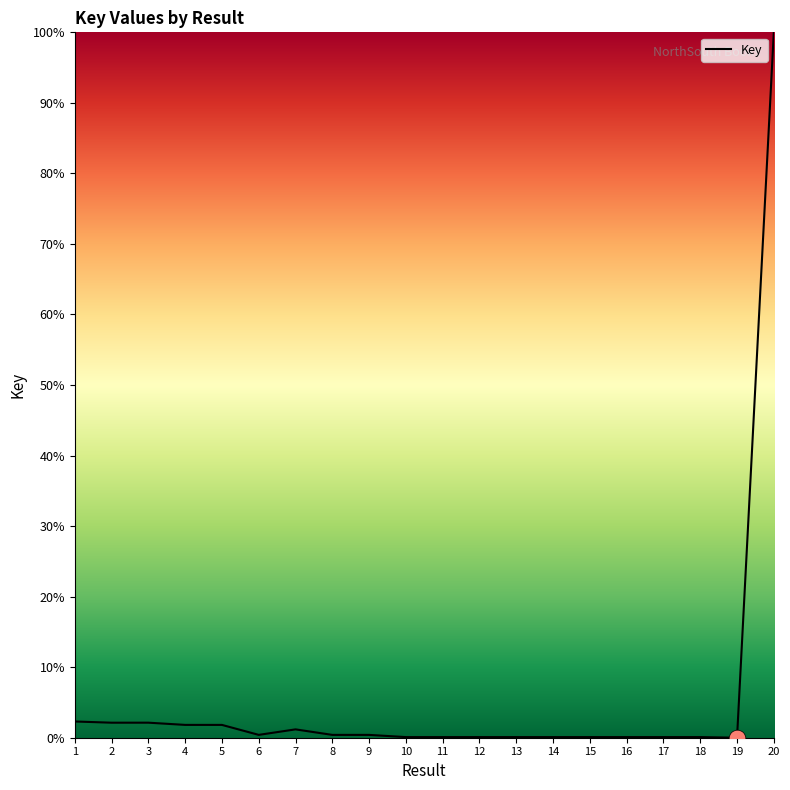

What is the greatest value displayed?

100.0